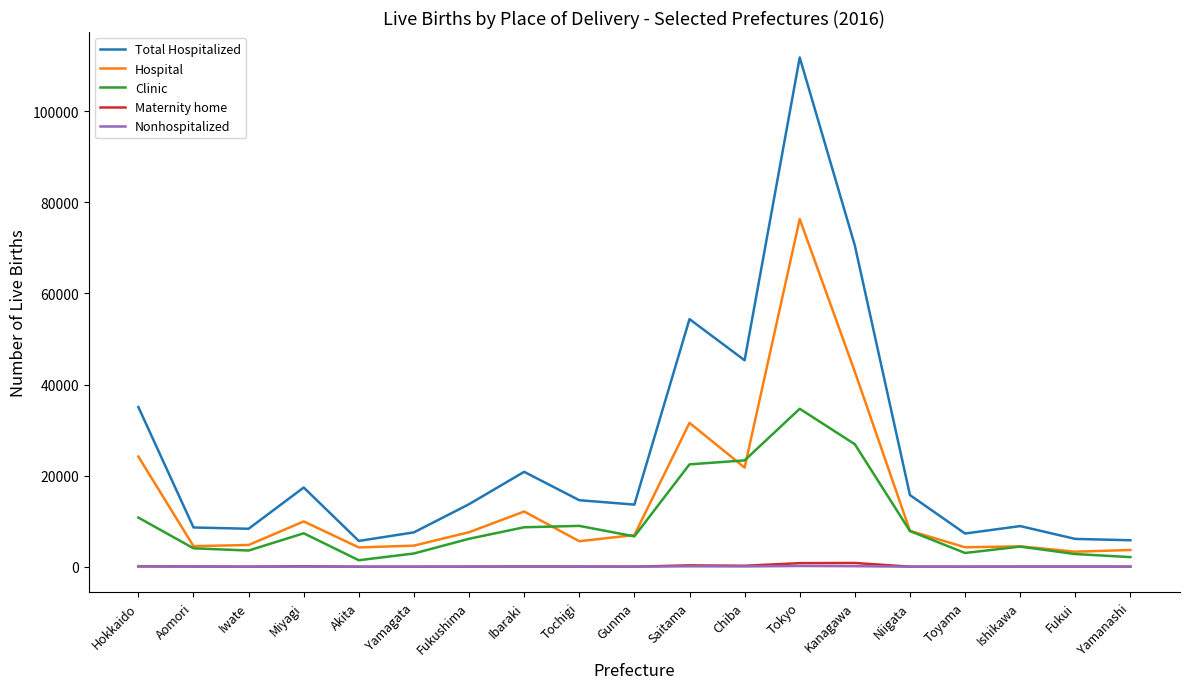

At how many categories does at least one series exceed 75571?

1